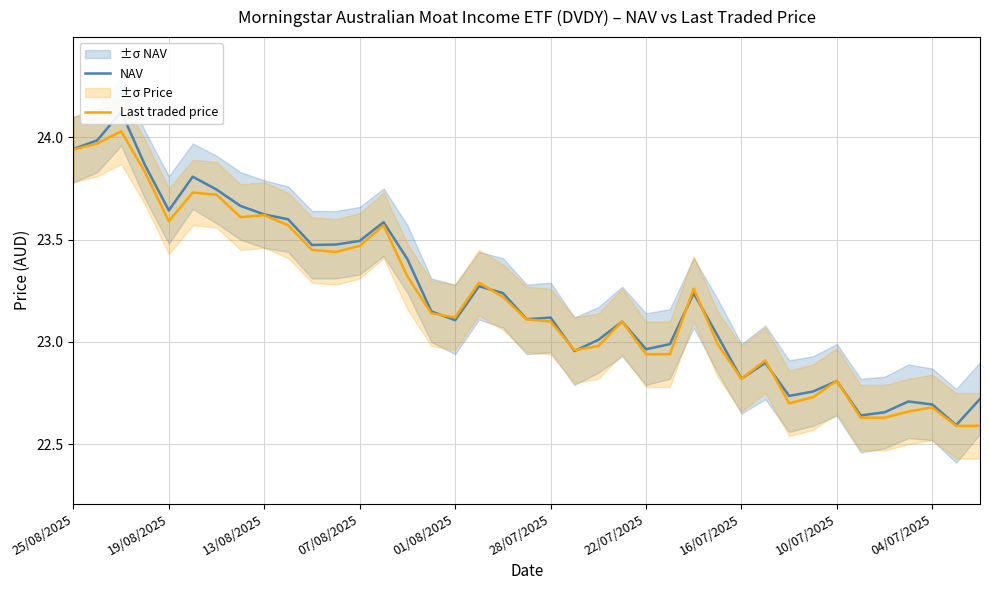

True or false: Last traded price has a value of 14.7 at 01/08/2025.

False